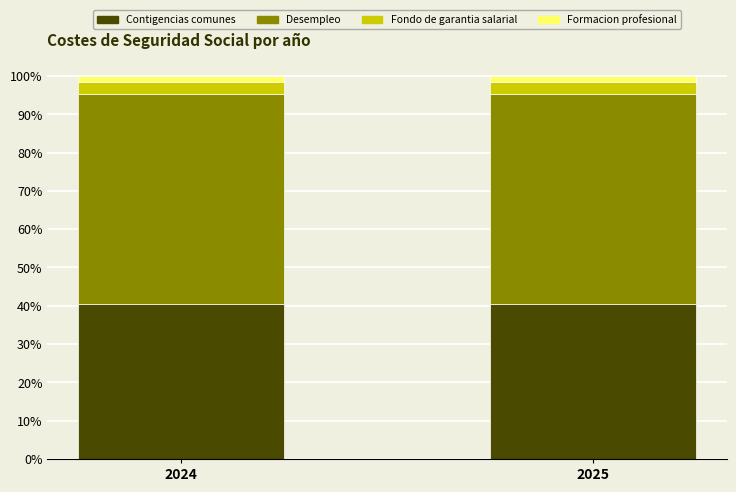

The value of Contigencias comunes at 2025 is 66.8. True or false?

False